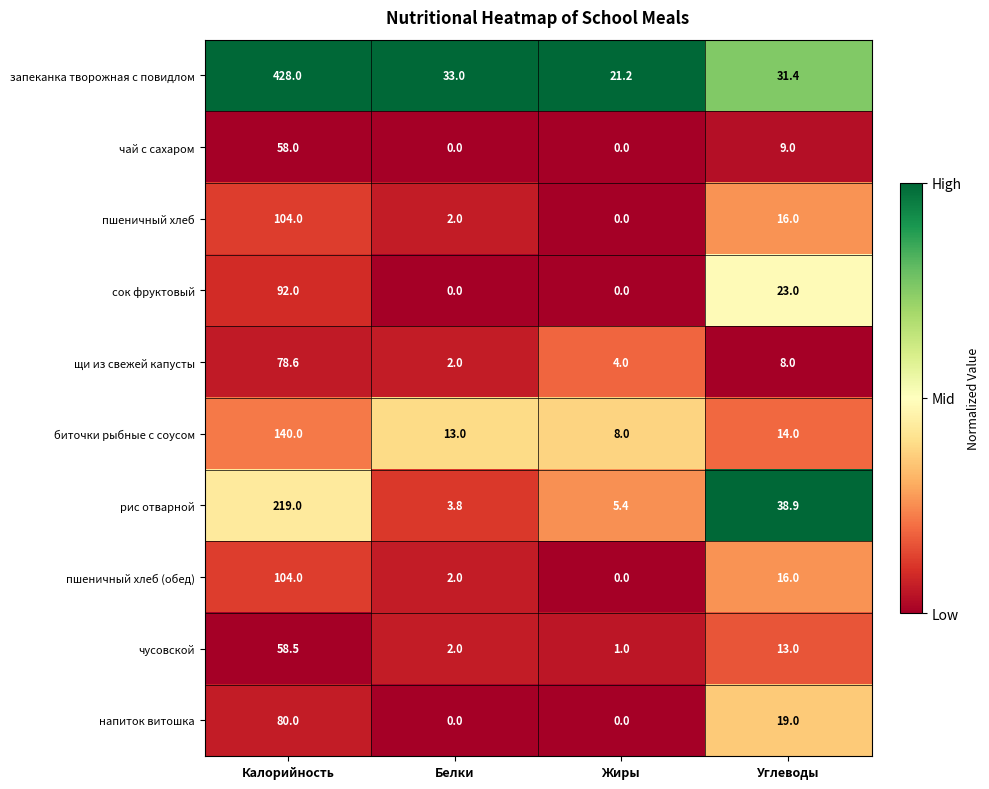

At which category does the chart reach its peak across all series?

Калорийность